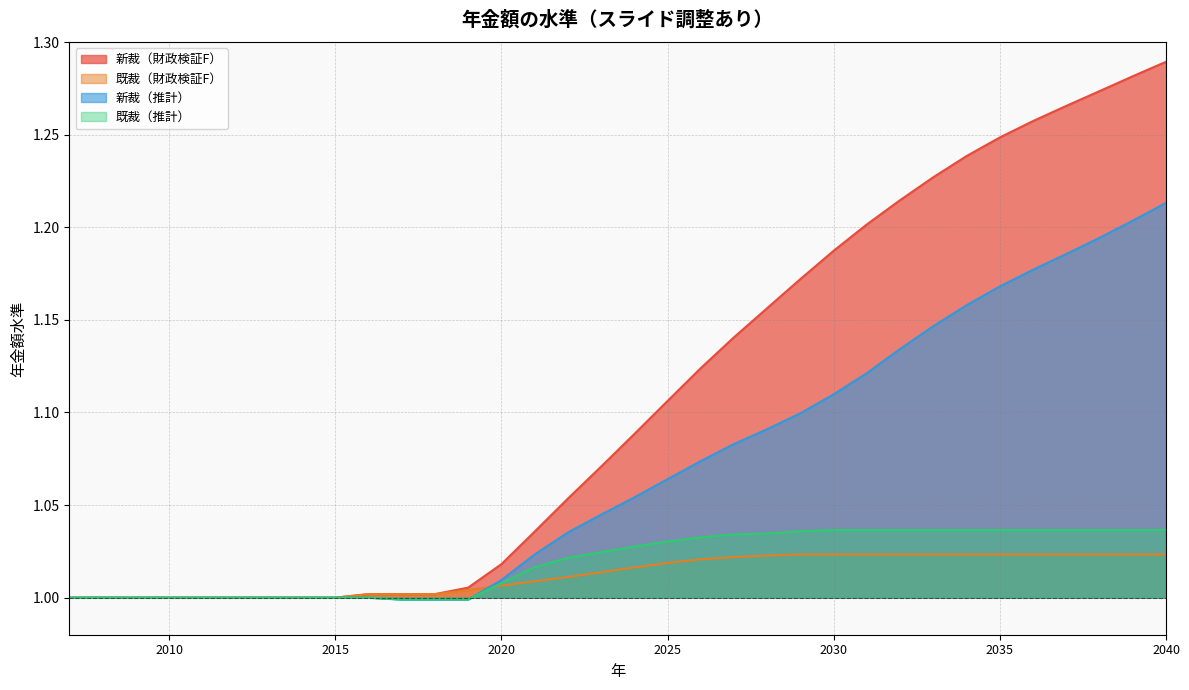

Which category has the lowest value across all series?

2017